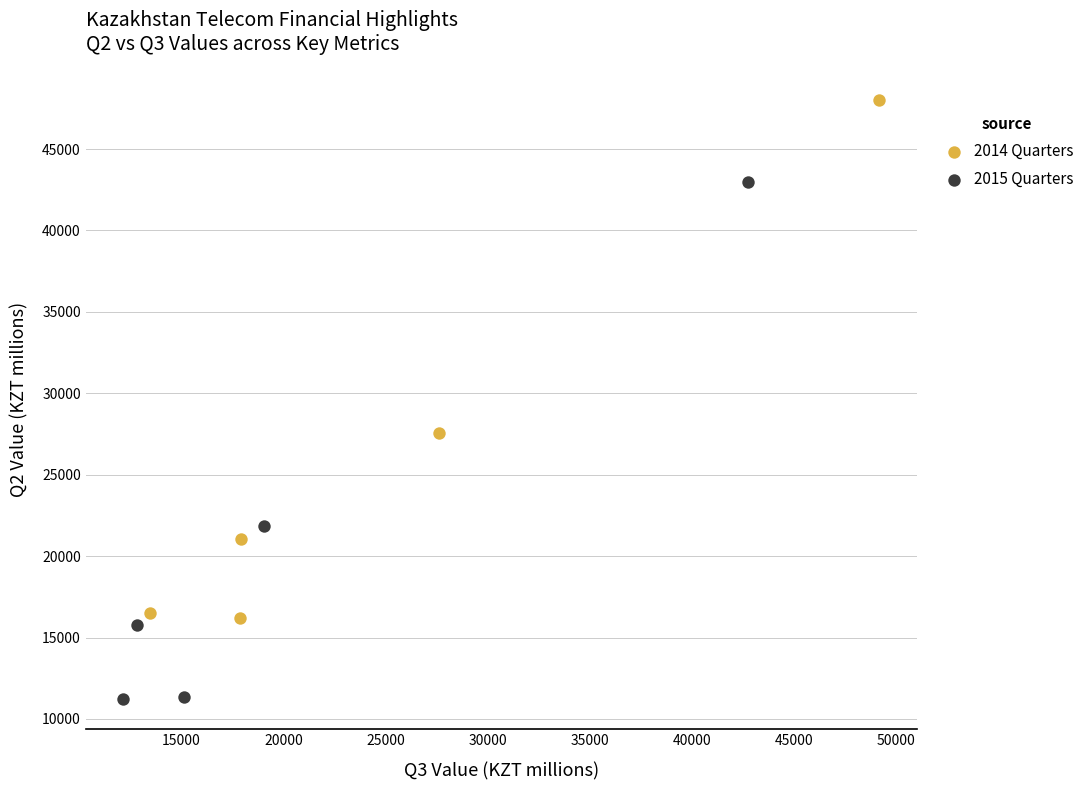

Which series contains the lowest Y value?

2015 Quarters